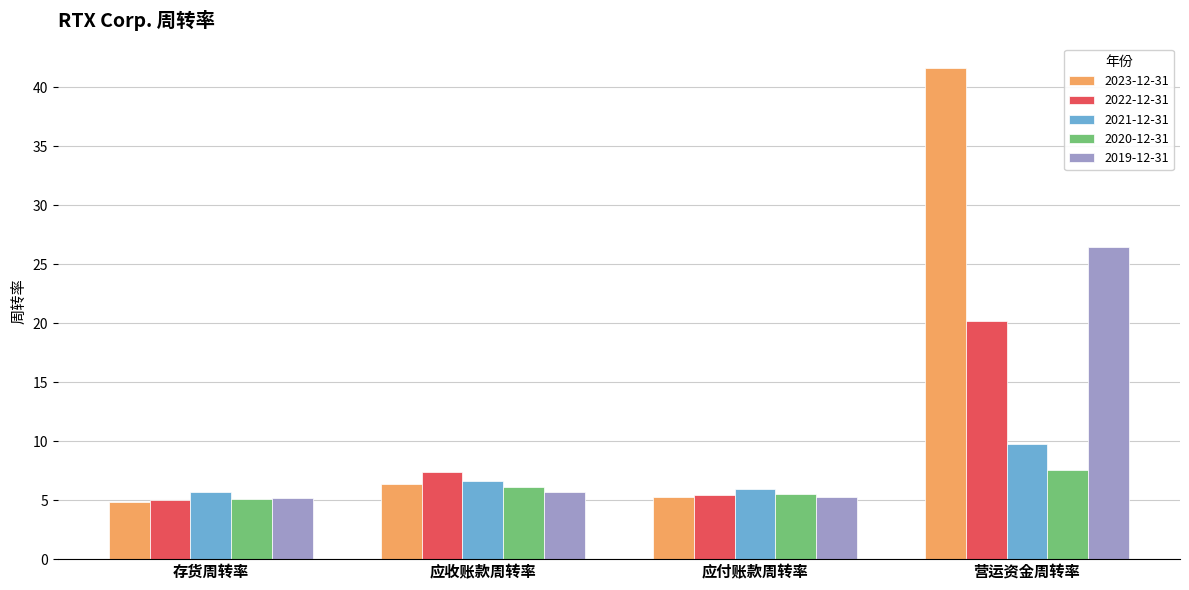

The value of 2019-12-31 at 营运资金周转率 is 26.5. True or false?

True